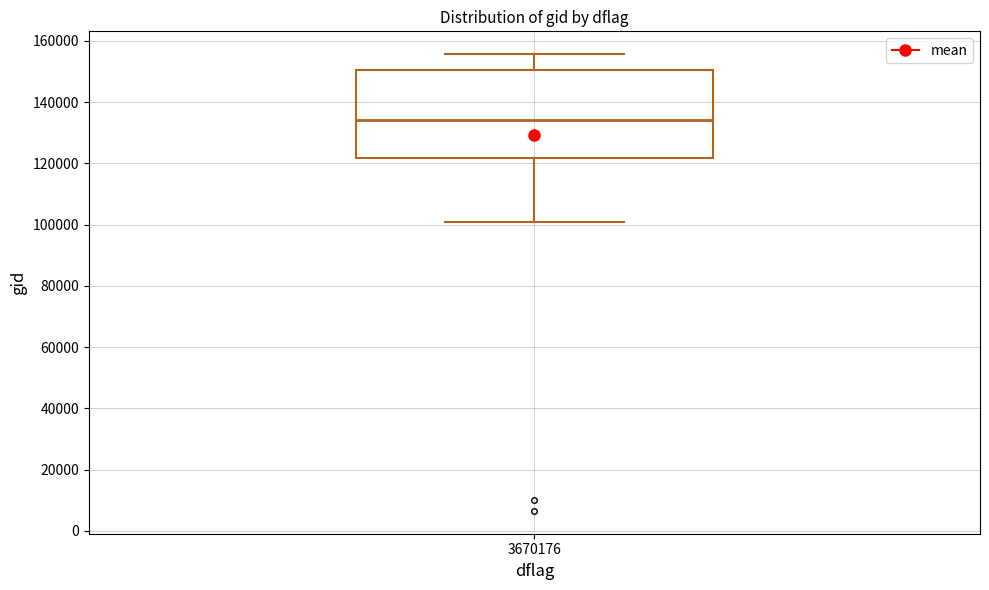

Transcribe this box plot: give where the median line is, the range the box spans, and where the two whiskers end, as read against the y-axis. The values are not printed on the chart, so give them approximately, as read against the axis.

median 134000, box 122000 to 150000, whiskers 100000 to 156000